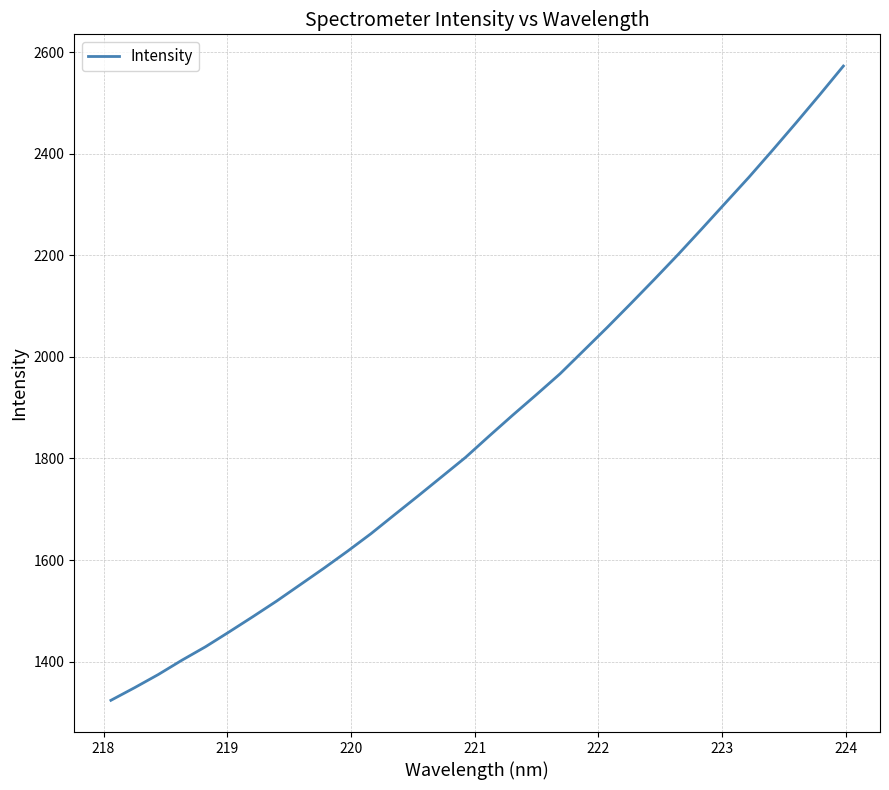

What is the minimum value shown in the chart?

1323.8